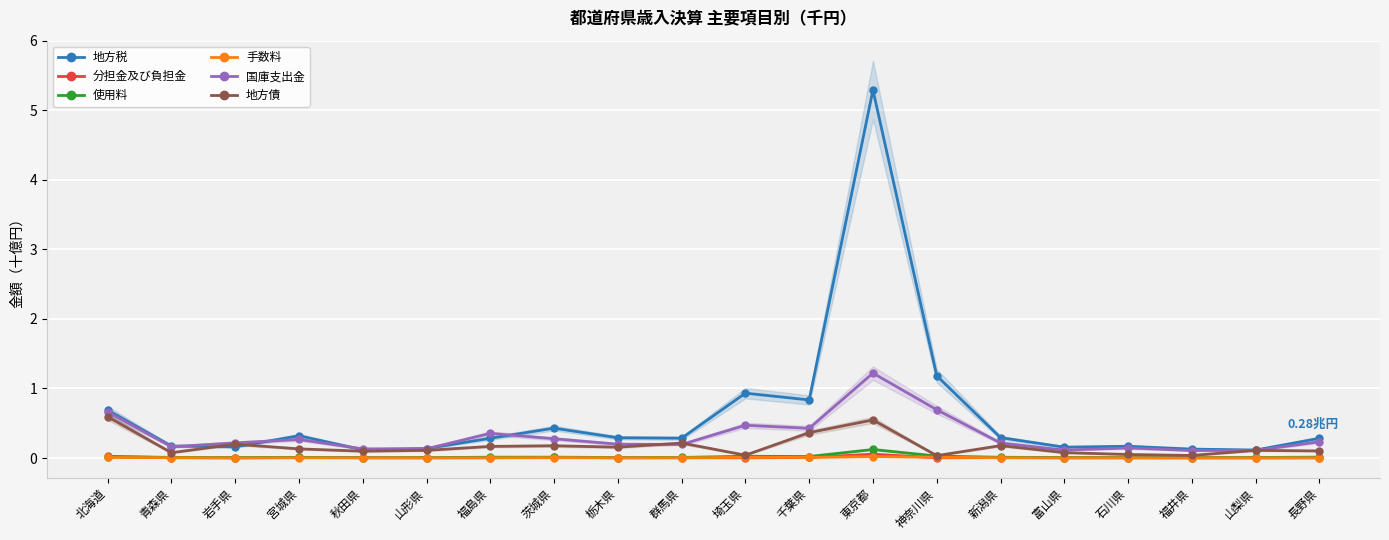

True or false: 使用料 and 地方債 cross at least once.

False